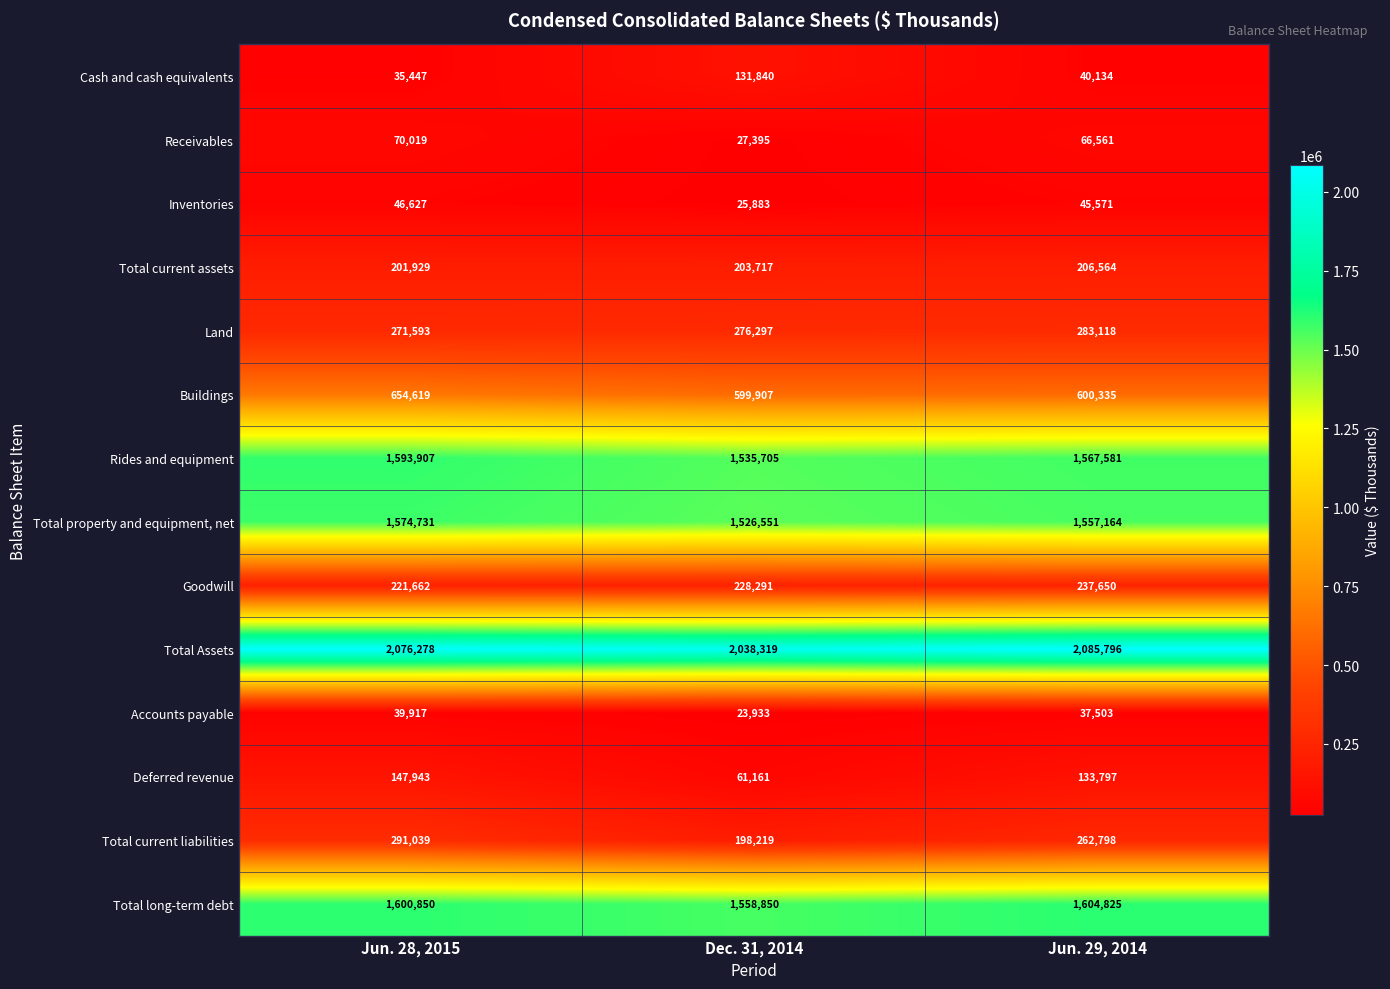

What is the minimum value shown in the chart?

23933